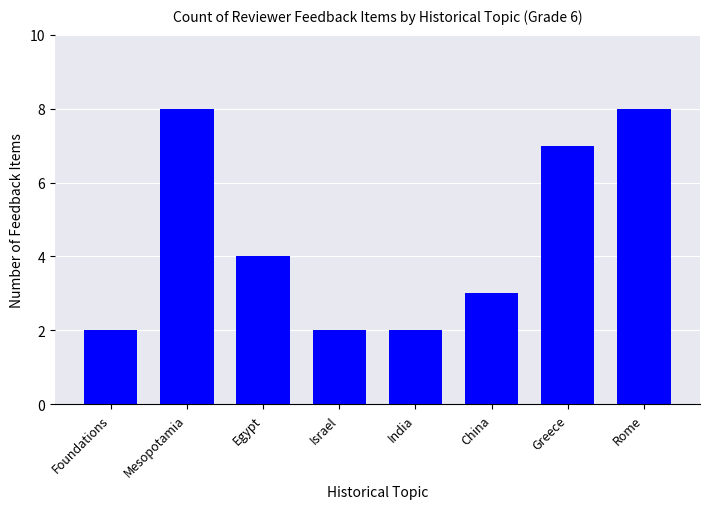

What is the maximum value shown in the chart?

8